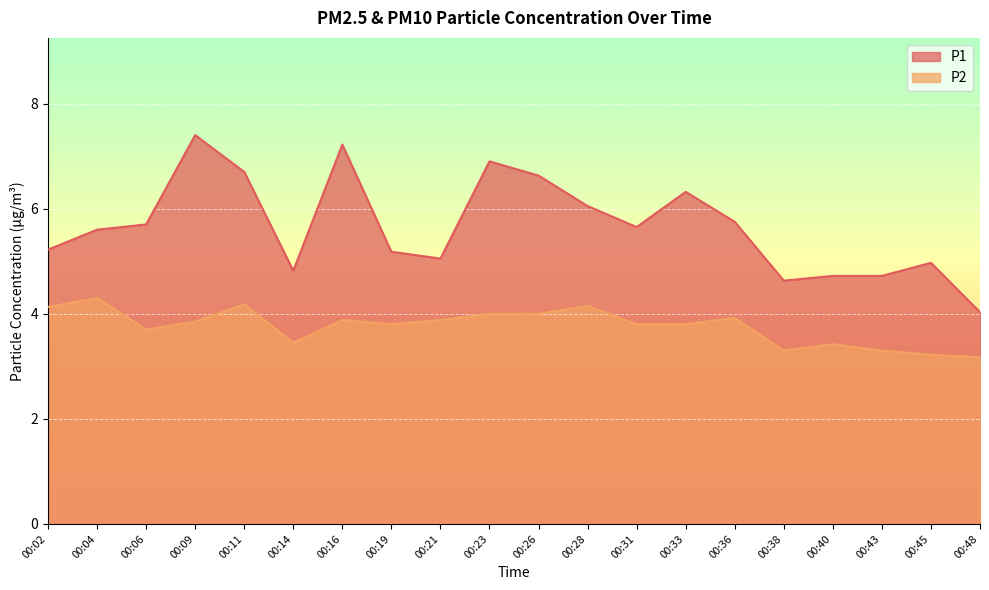

Reading left to right, list all the values displayed in this chart.

P1: 00:02=5.2	00:04=5.6	00:06=5.7	00:09=7.4	00:11=6.7	00:14=4.8	00:16=7.2	00:19=5.2	00:21=5.0	00:23=6.9	00:26=6.6	00:28=6.0	00:31=5.7	00:33=6.3	00:36=5.8	00:38=4.6	00:40=4.7	00:43=4.7	00:45=5.0	00:48=4.0
P2: 00:02=4.1	00:04=4.3	00:06=3.7	00:09=3.9	00:11=4.2	00:14=3.5	00:16=3.9	00:19=3.8	00:21=3.9	00:23=4.0	00:26=4.0	00:28=4.2	00:31=3.8	00:33=3.8	00:36=3.9	00:38=3.3	00:40=3.4	00:43=3.3	00:45=3.2	00:48=3.2